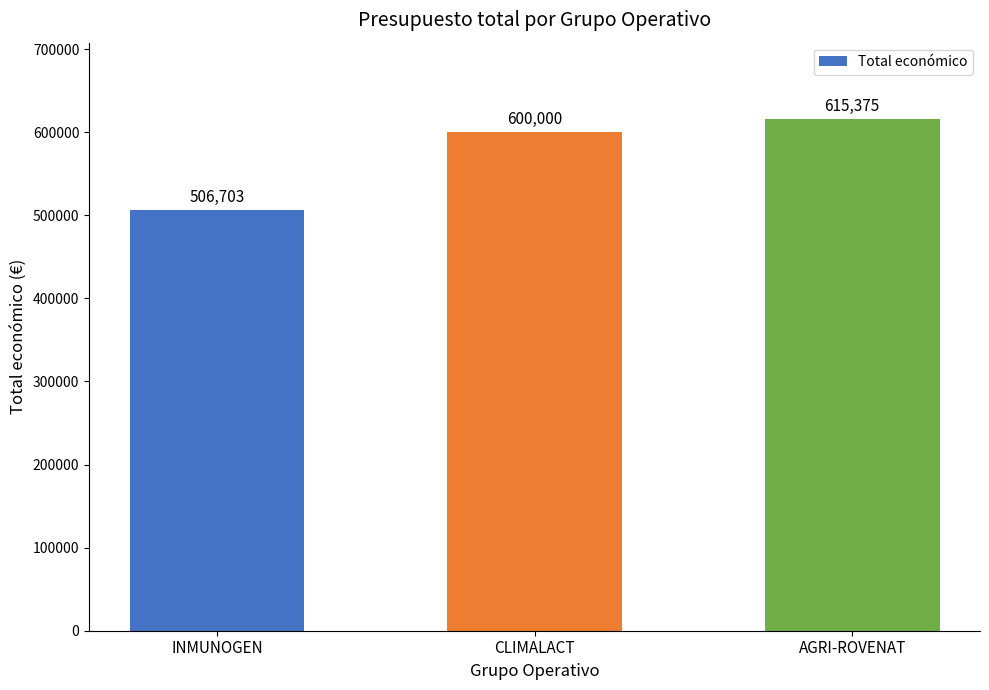

Which category has the lowest value across all series?

INMUNOGEN